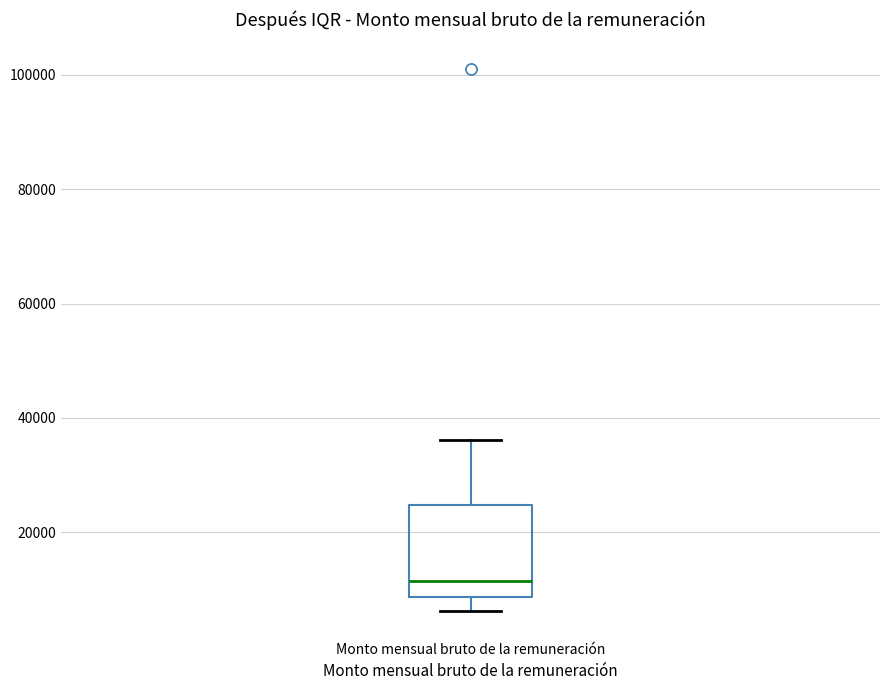

Where is the lower edge of the box for Monto mensual bruto de la remuneración on the y-axis? The values are not printed on the chart, so give them approximately, as read against the axis.

8000